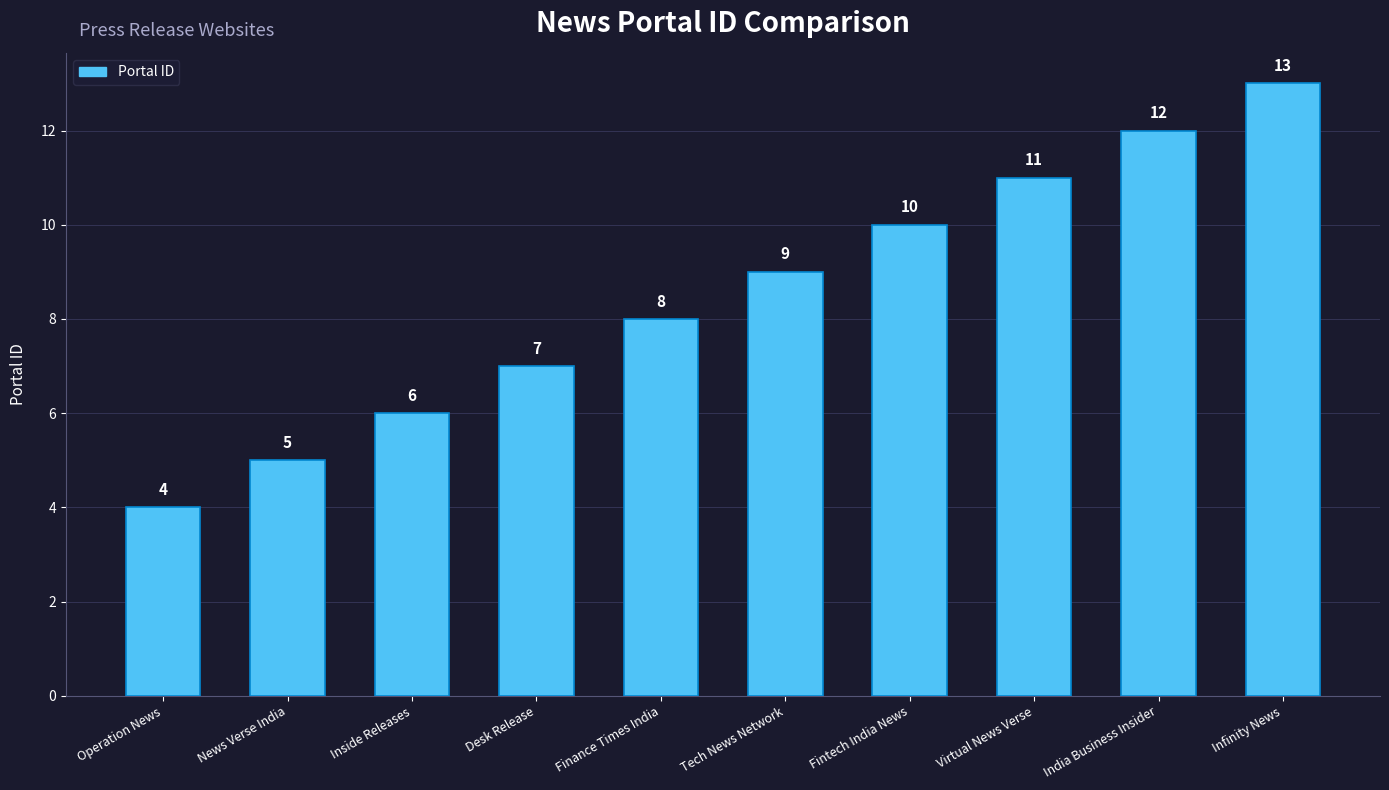

What is the difference between the values at News Verse India and Virtual News Verse?

6